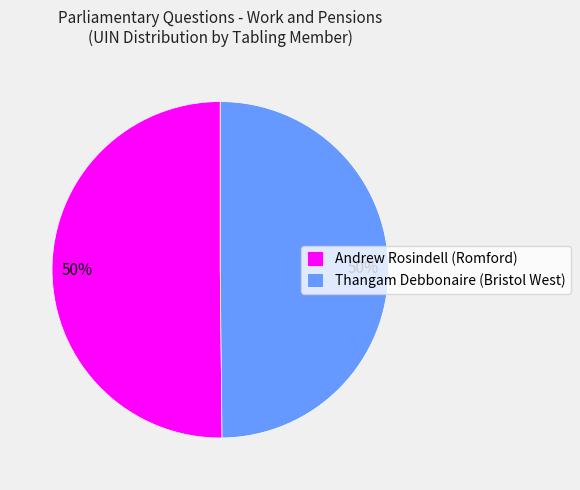

To the nearest percent, what is the combined percentage of Thangam Debbonaire (Bristol West) and Andrew Rosindell (Romford)?

100%